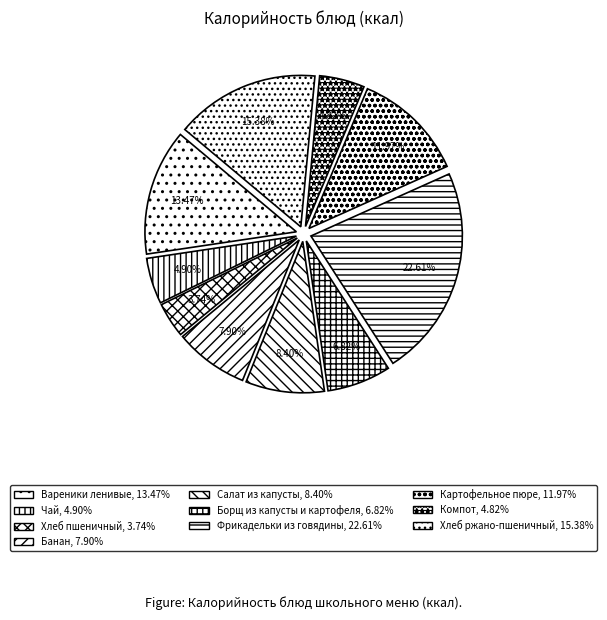

What is the ratio of the value at Хлеб пшеничный to the value at Банан?

0.5